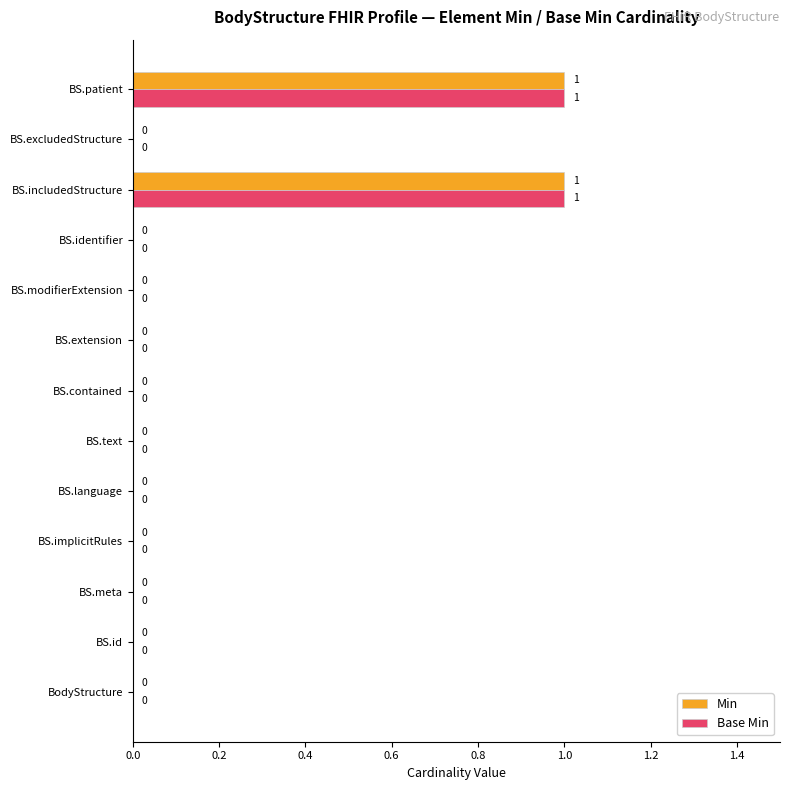

Count the number of data series in this chart.

2